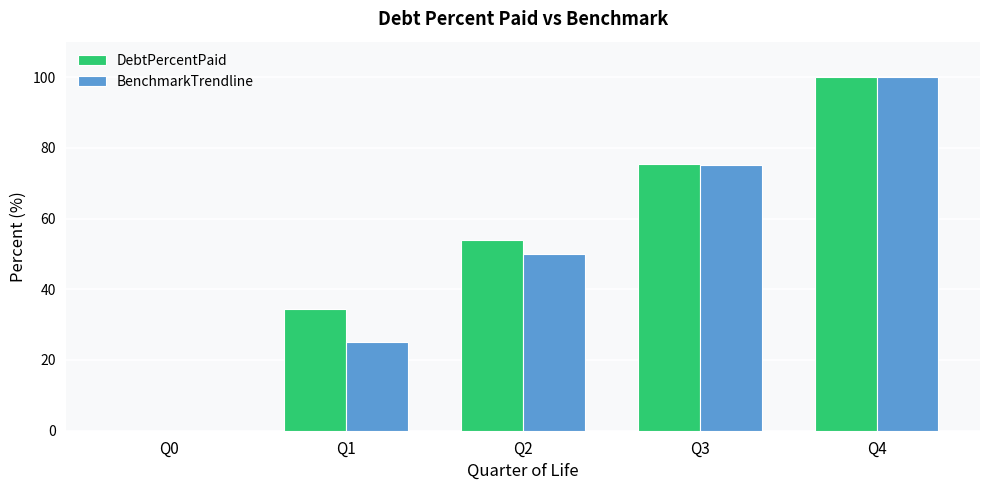

What is the maximum value for DebtPercentPaid?

100.0